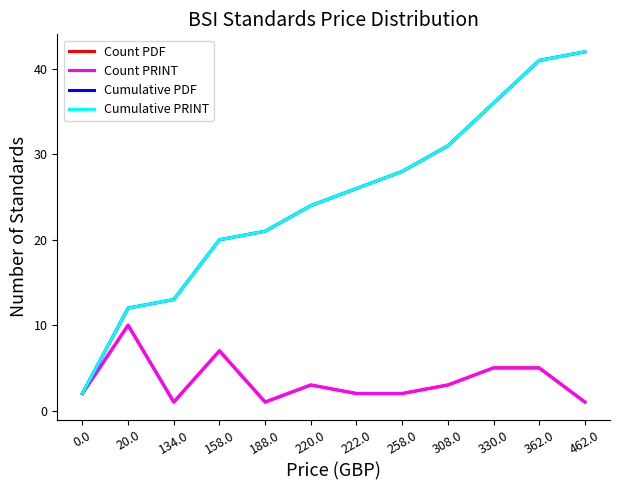

Does the chart display data point markers on the line(s)?

No